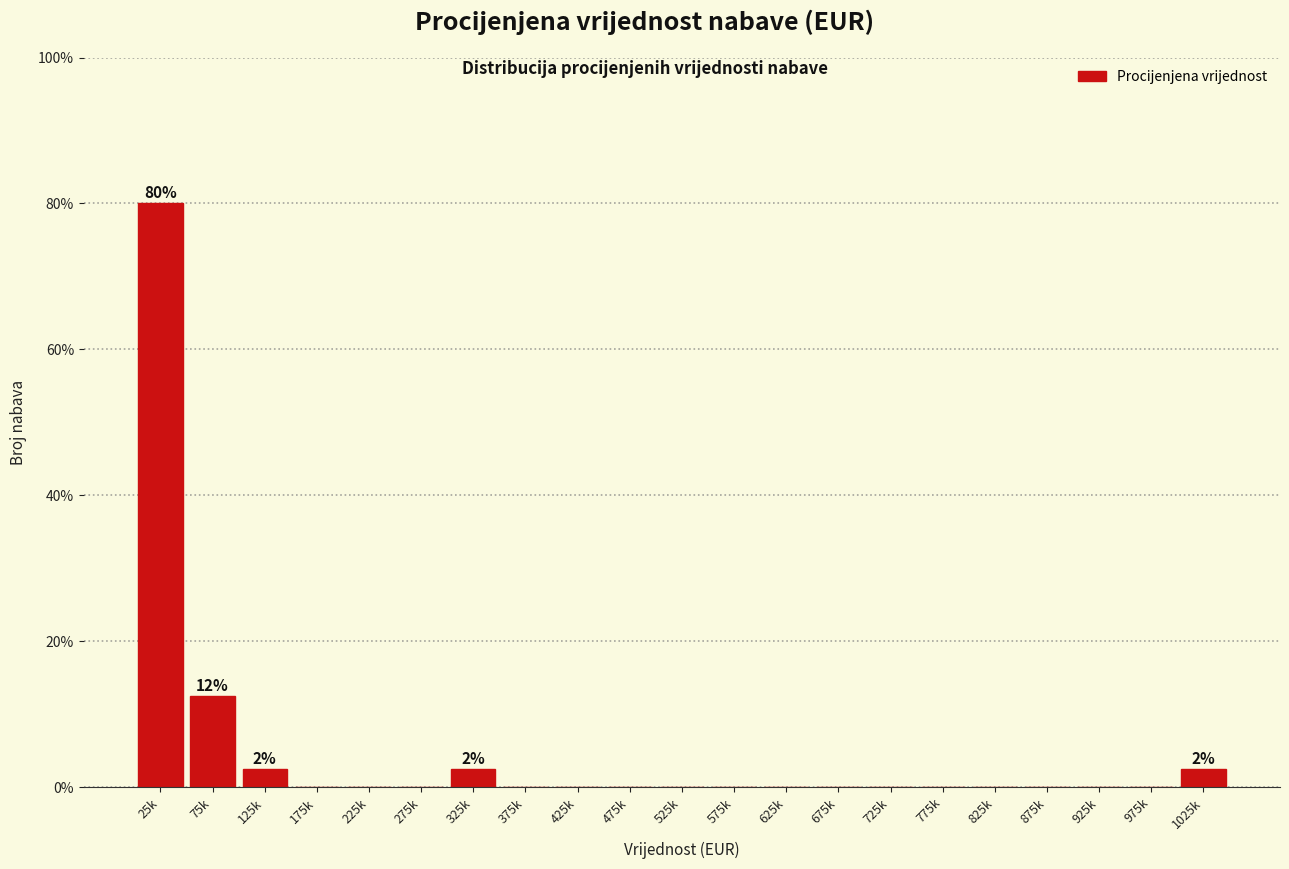

Reading left to right, what are all the values shown in this chart?

25k=80.0	75k=12.5	125k=2.5	175k=0.0	225k=0.0	275k=0.0	325k=2.5	375k=0.0	425k=0.0	475k=0.0	525k=0.0	575k=0.0	625k=0.0	675k=0.0	725k=0.0	775k=0.0	825k=0.0	875k=0.0	925k=0.0	975k=0.0	1025k=2.5